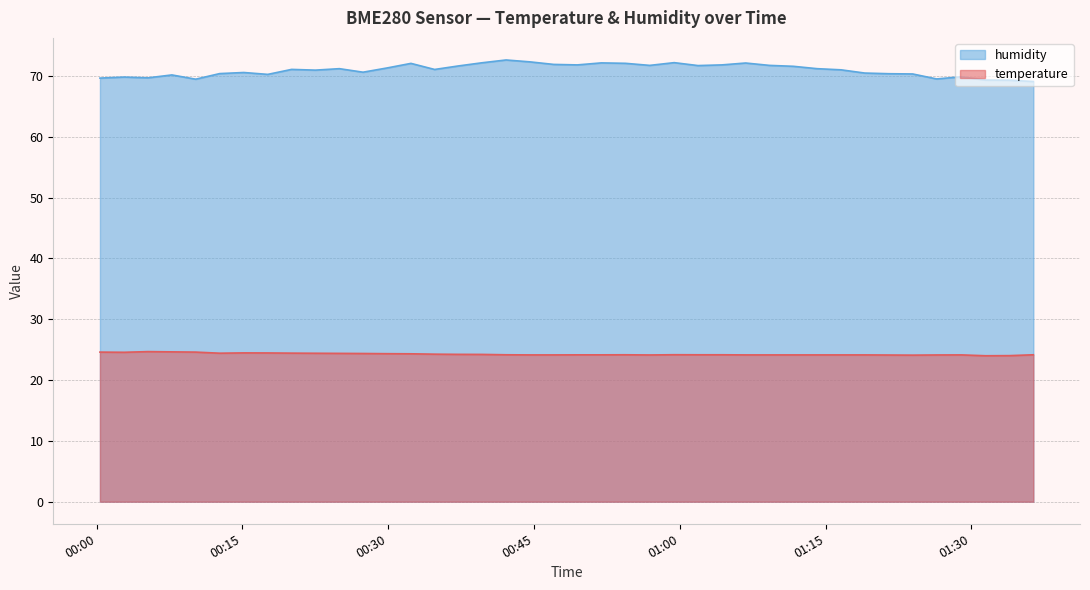

True or false: temperature has more than 1 interior local peaks.

True